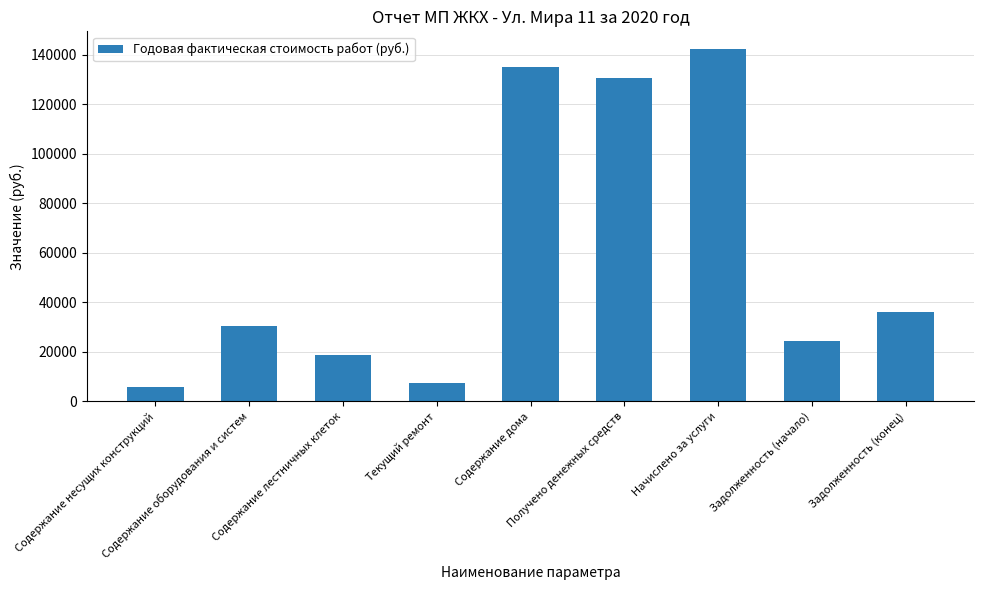

How many values exceed 30314?

5